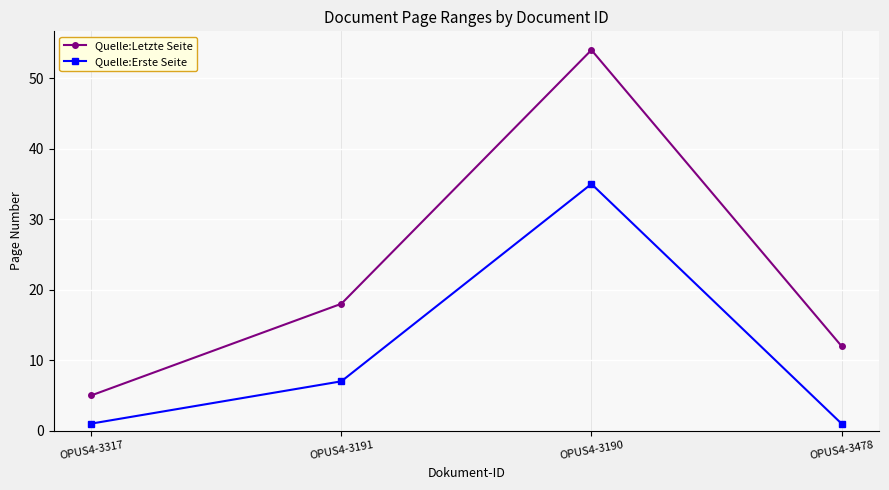

List the series in order of their peak value, lowest first.

Quelle:Erste Seite, Quelle:Letzte Seite